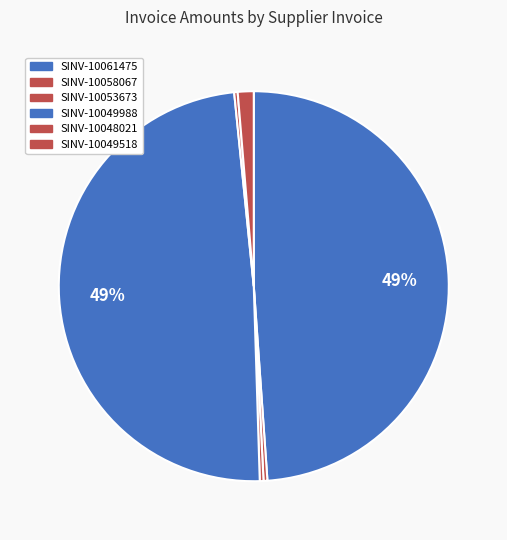

How many slices are in this pie chart?

6